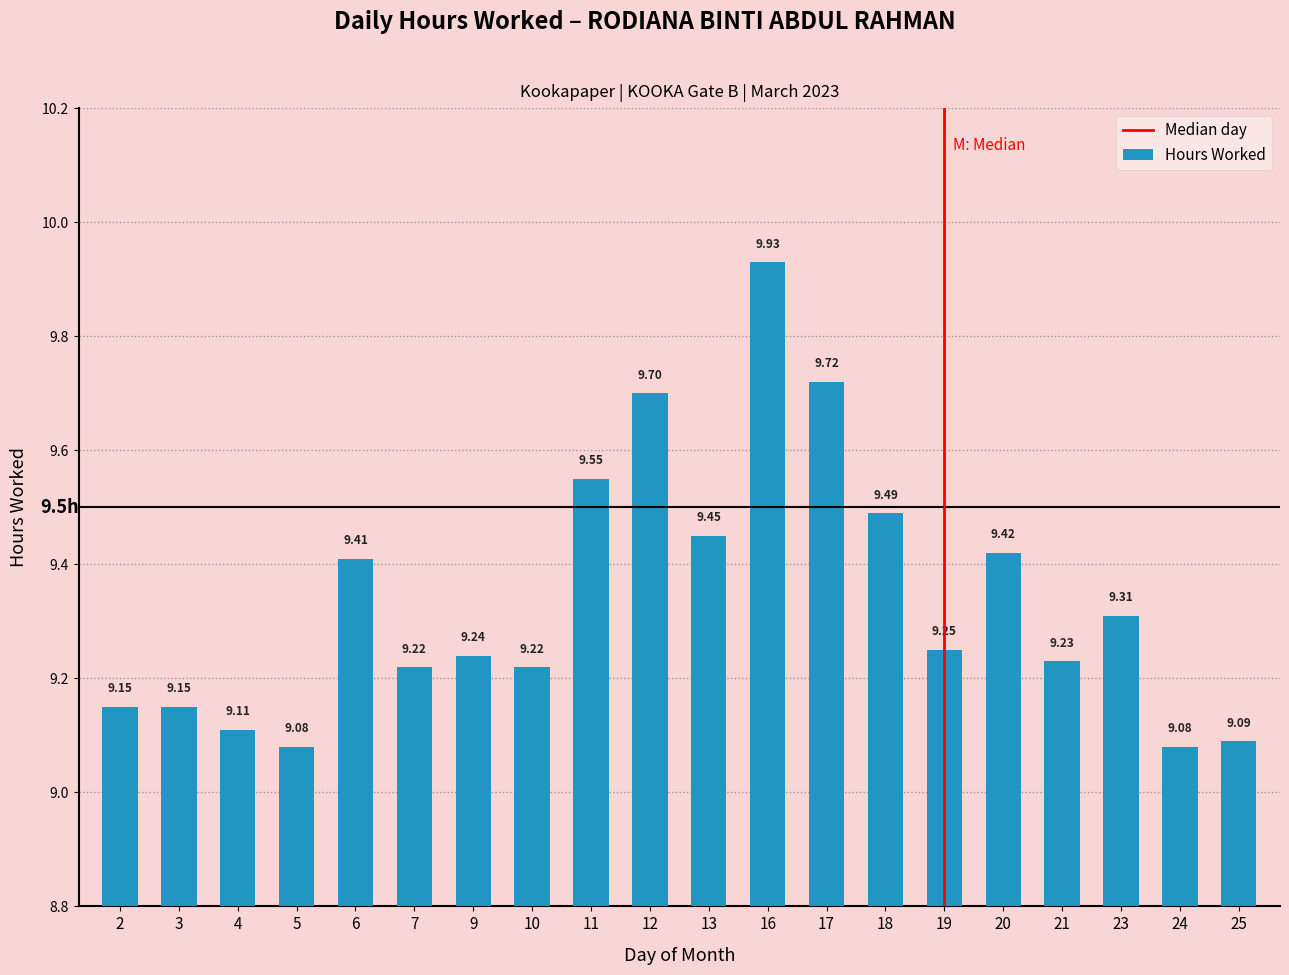

What is the average value?

9.3